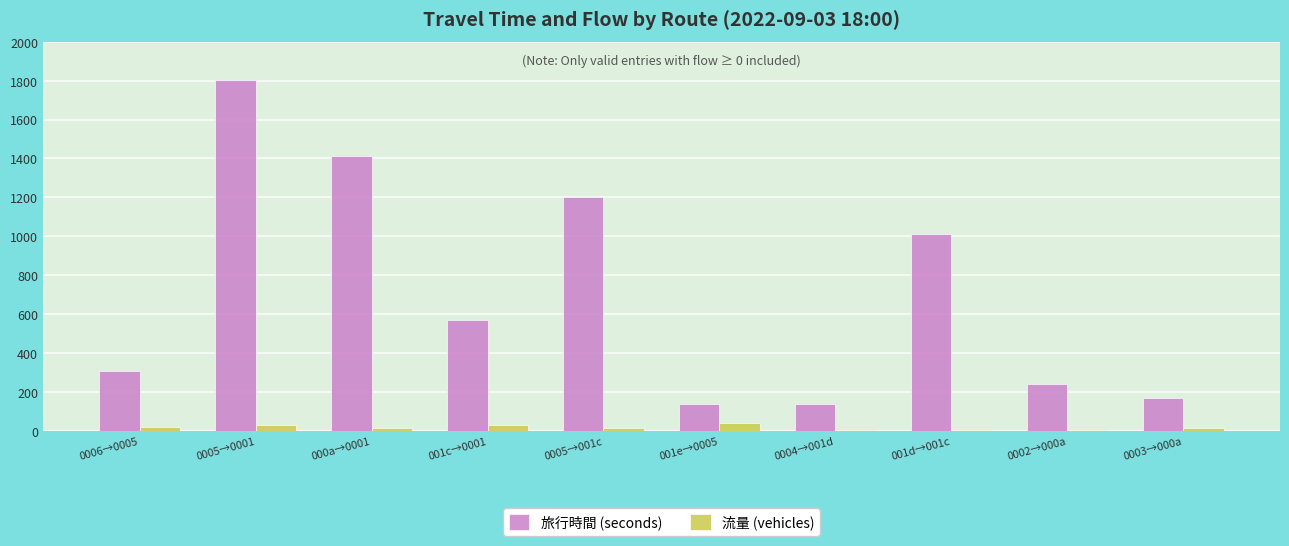

Which series changed the most between 001c→0001 and 001e→0005?

旅行時間 (seconds)